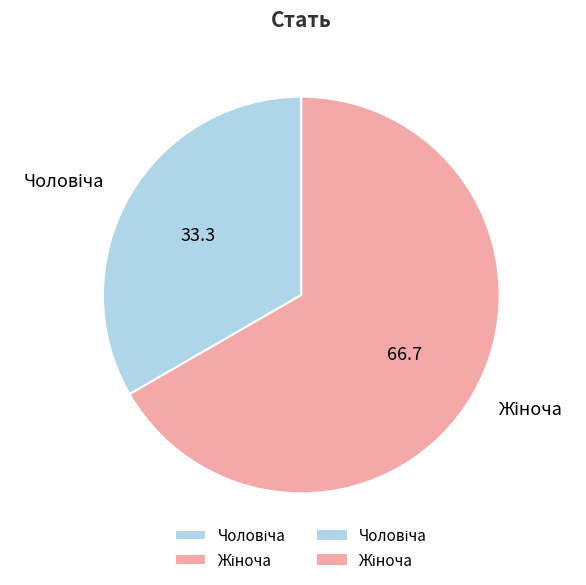

To the nearest percent, what portion does Чоловіча represent?

33%